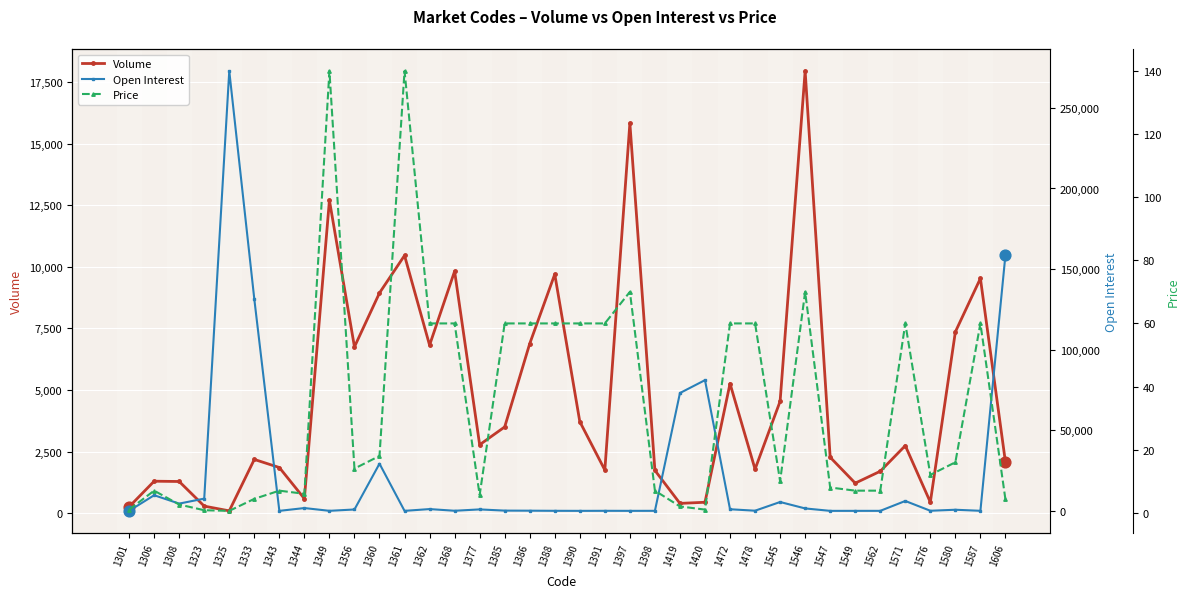

Which series contains the lowest Y value?

Open Interest